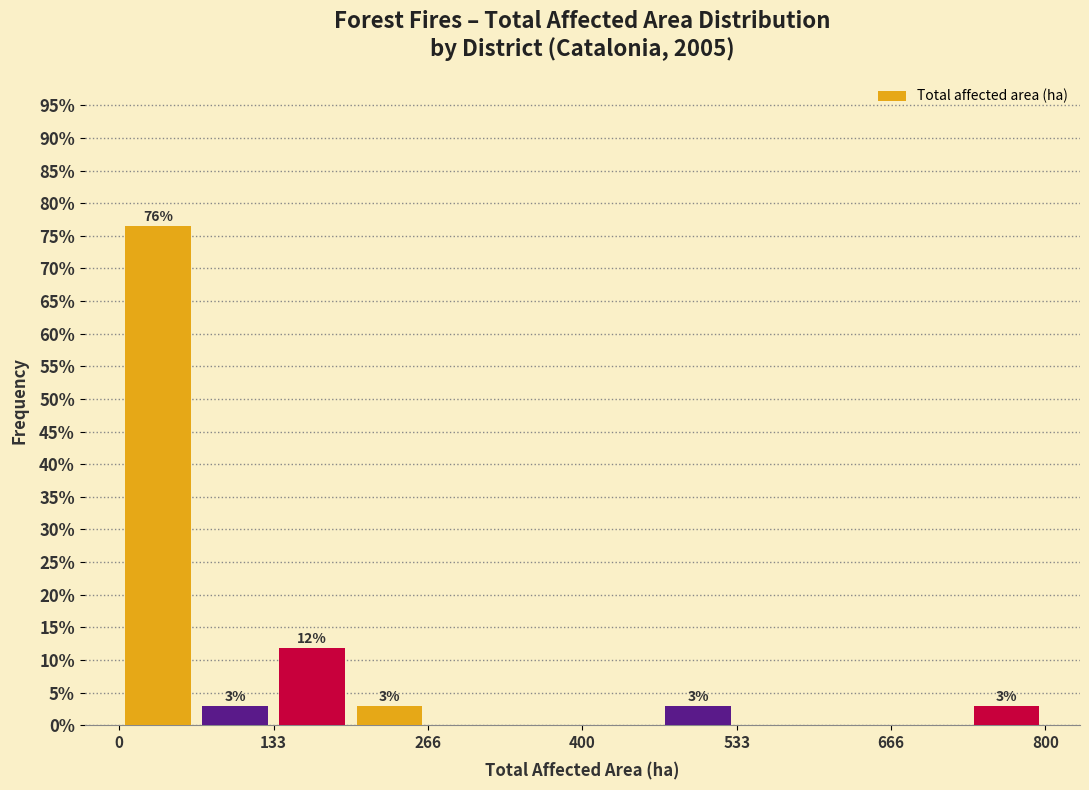

Read against the x-axis, roughly where is the centre of the tallest bar?

40